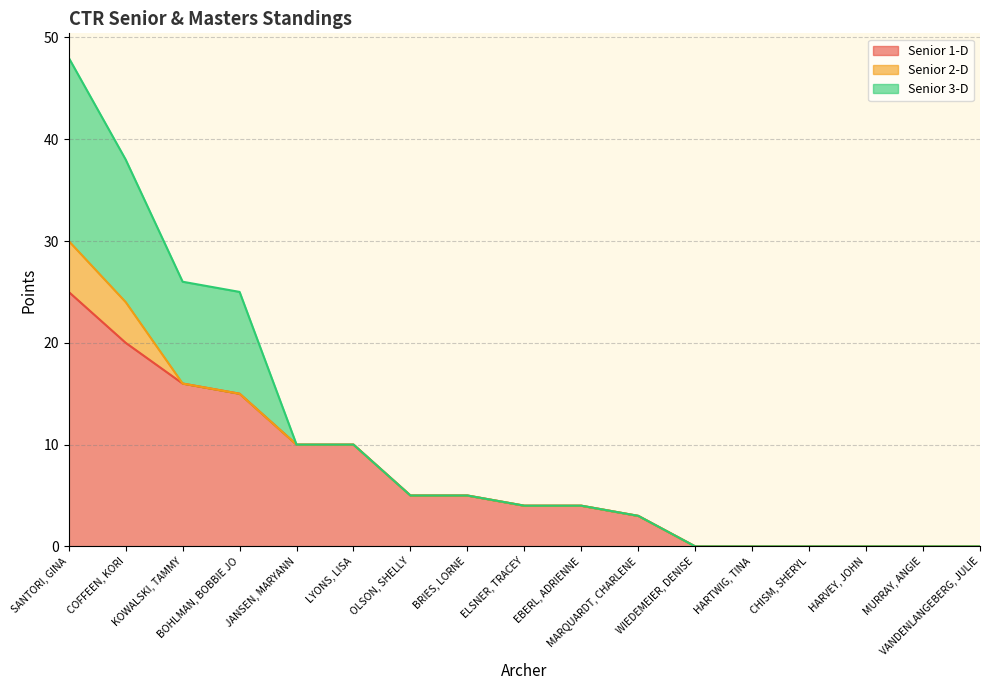

Which category has the lowest value across all series?

WIEDEMEIER, DENISE